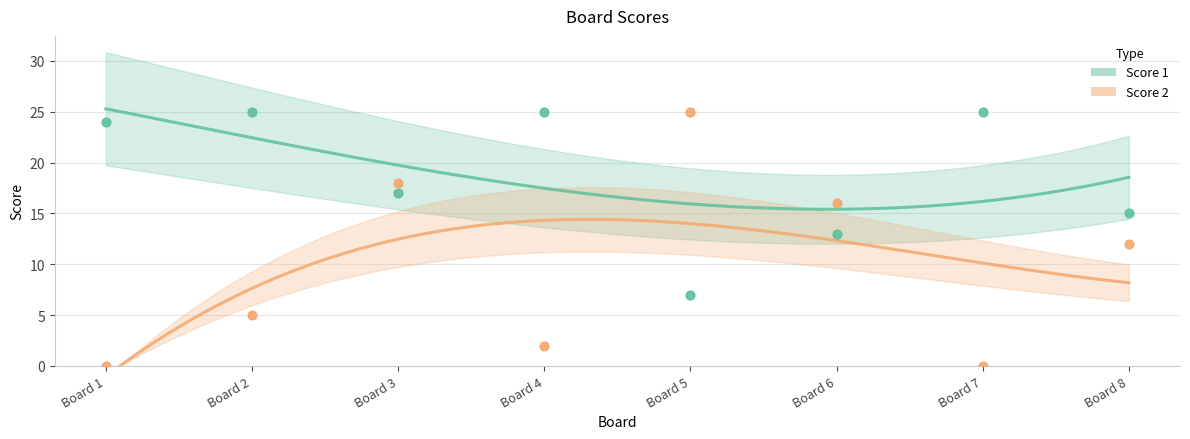

Which series has the largest Y range (max minus min)?

Score 2